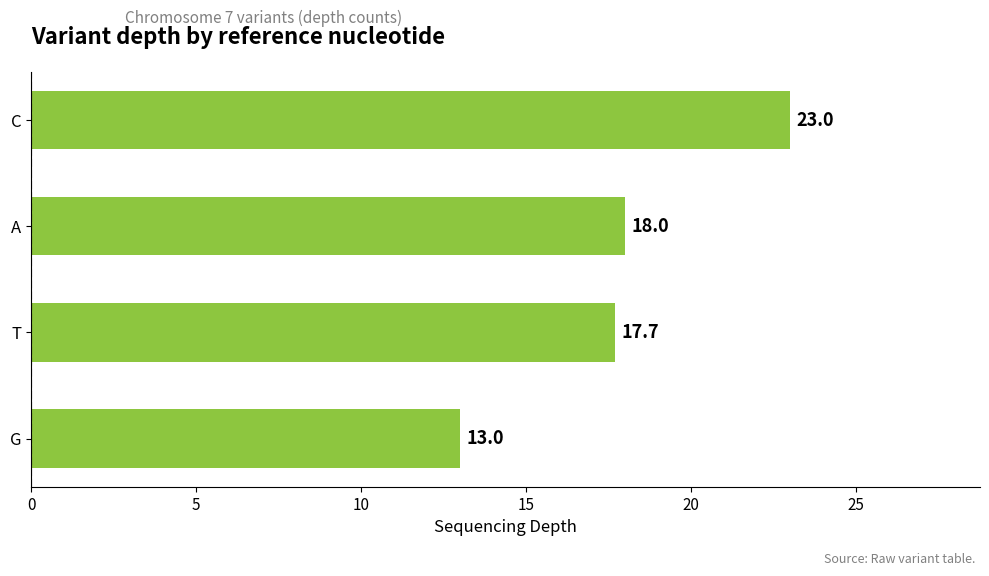

What is the difference between the maximum and minimum values?

10.0